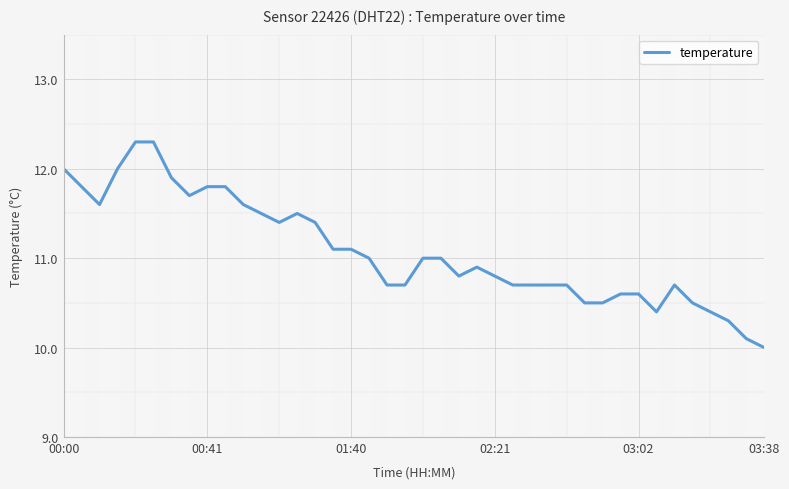

What is the maximum value shown in the chart?

12.3